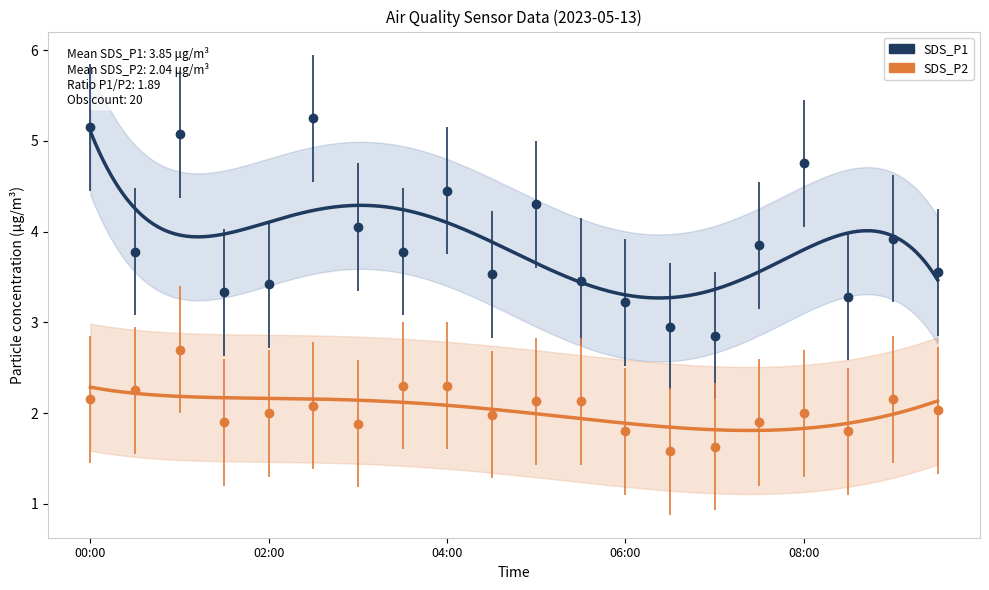

Where is SDS_P1 nearest to the value 4?

03:00